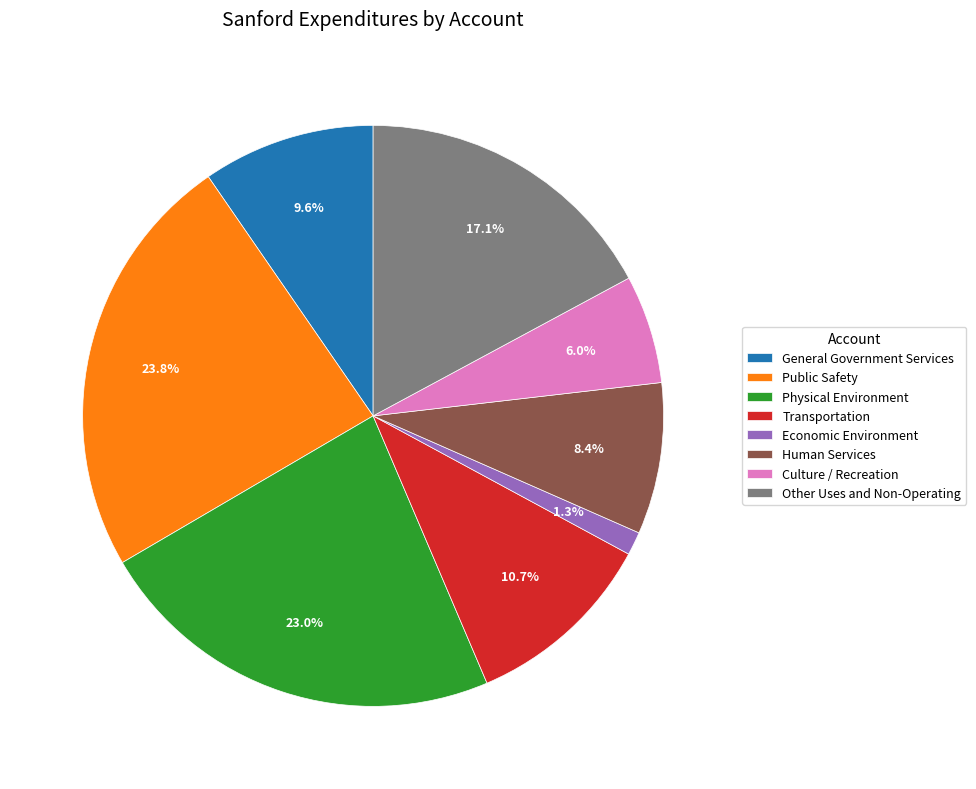

What is the largest slice in the pie chart?

Public Safety